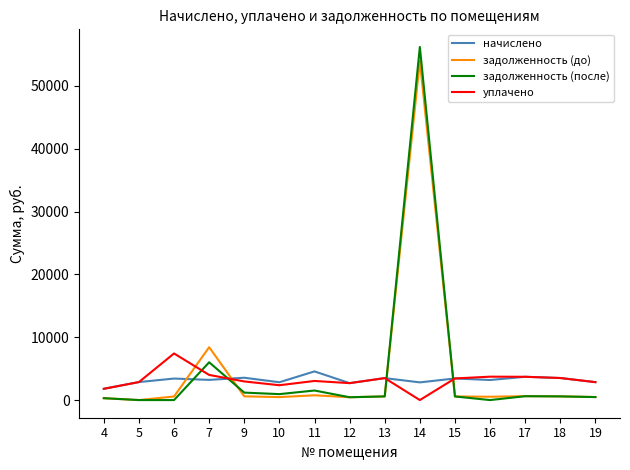

What is the difference between the maximum and minimum values in the задолженность (после) series?

56179.1